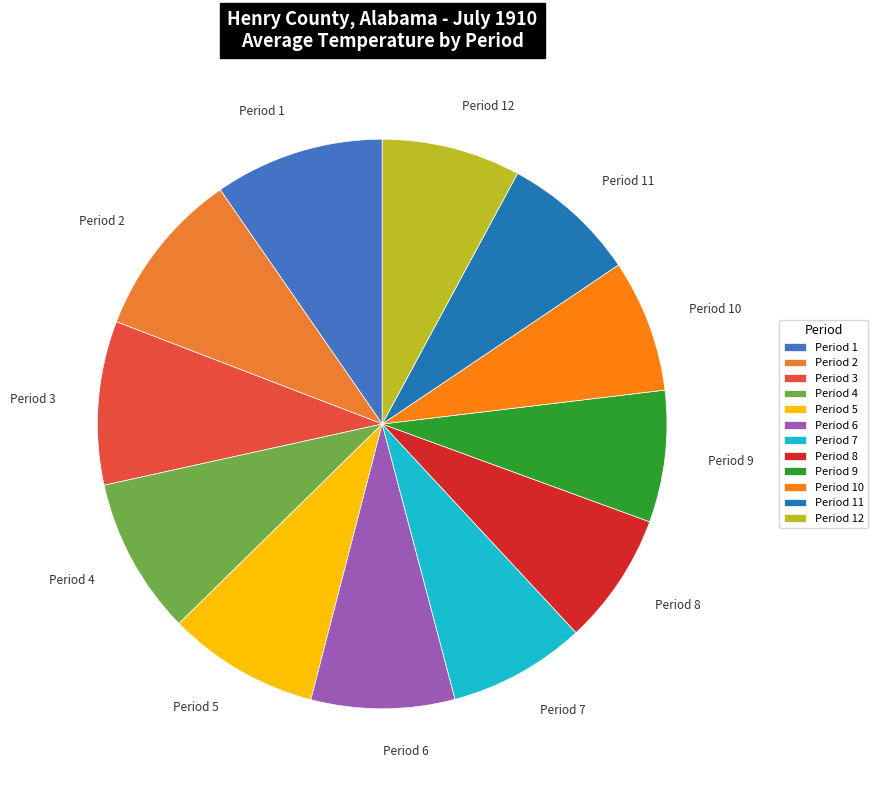

Does Period 2 account for over 50% of the chart?

No